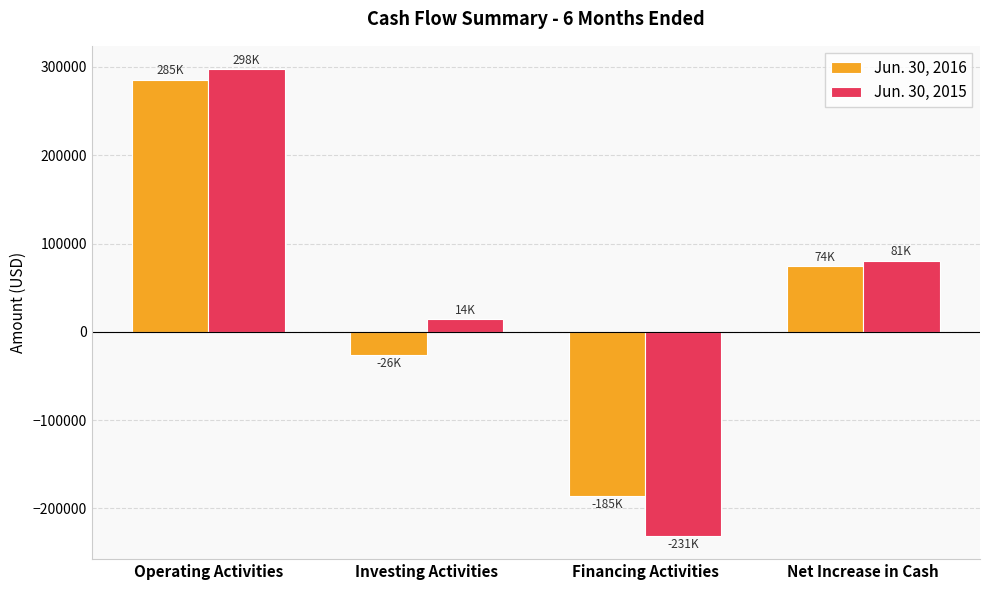

Between Financing Activities and Net Increase in Cash, which series saw the biggest shift?

Jun. 30, 2015